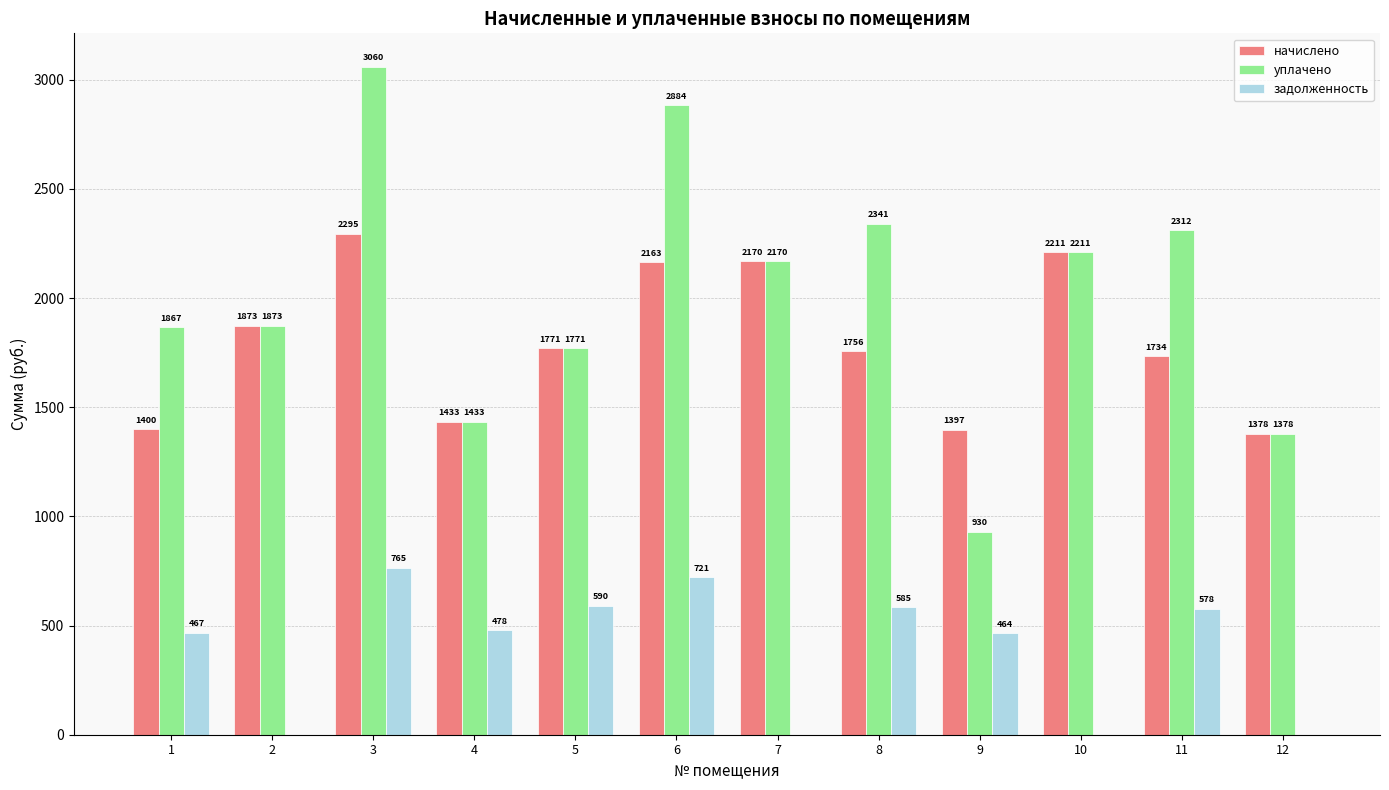

How many positive values does the задолженность series have?

8